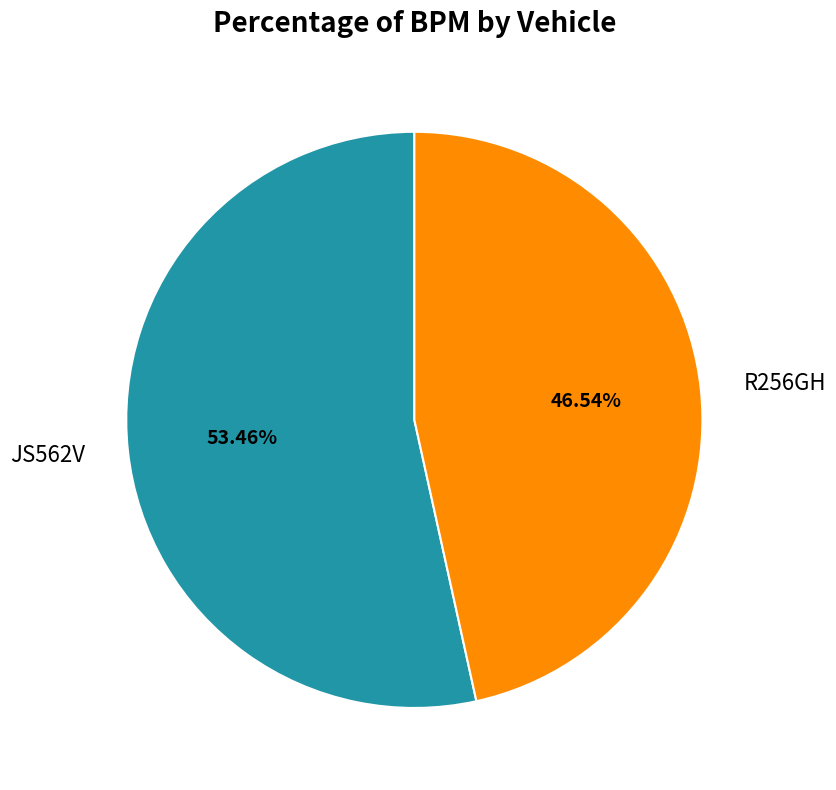

Which slice is the smallest?

R256GH